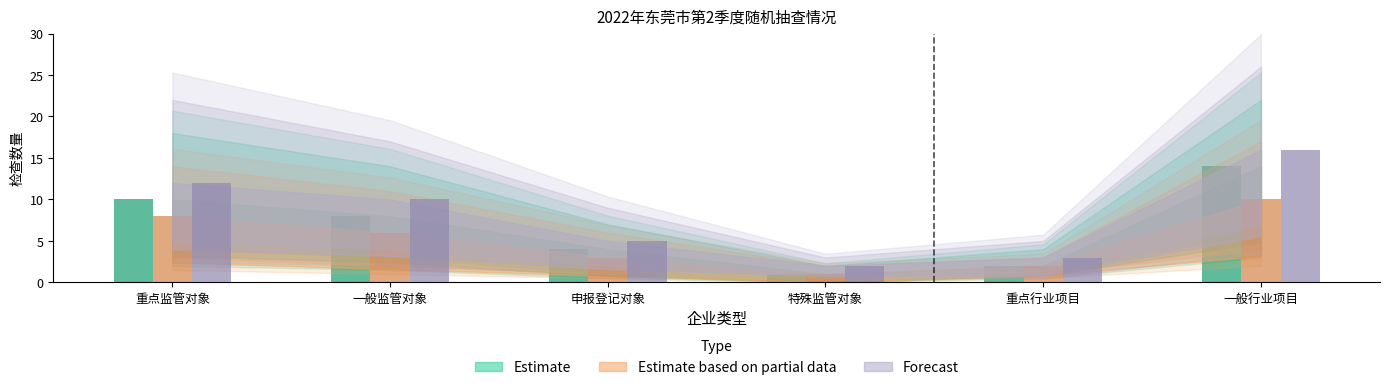

Reading right to left, transcribe all the data shown in this chart.

Estimate: 14	2	1	4	8	10
Estimate based on partial data: 10	2	1	3	6	8
Forecast: 16	3	2	5	10	12